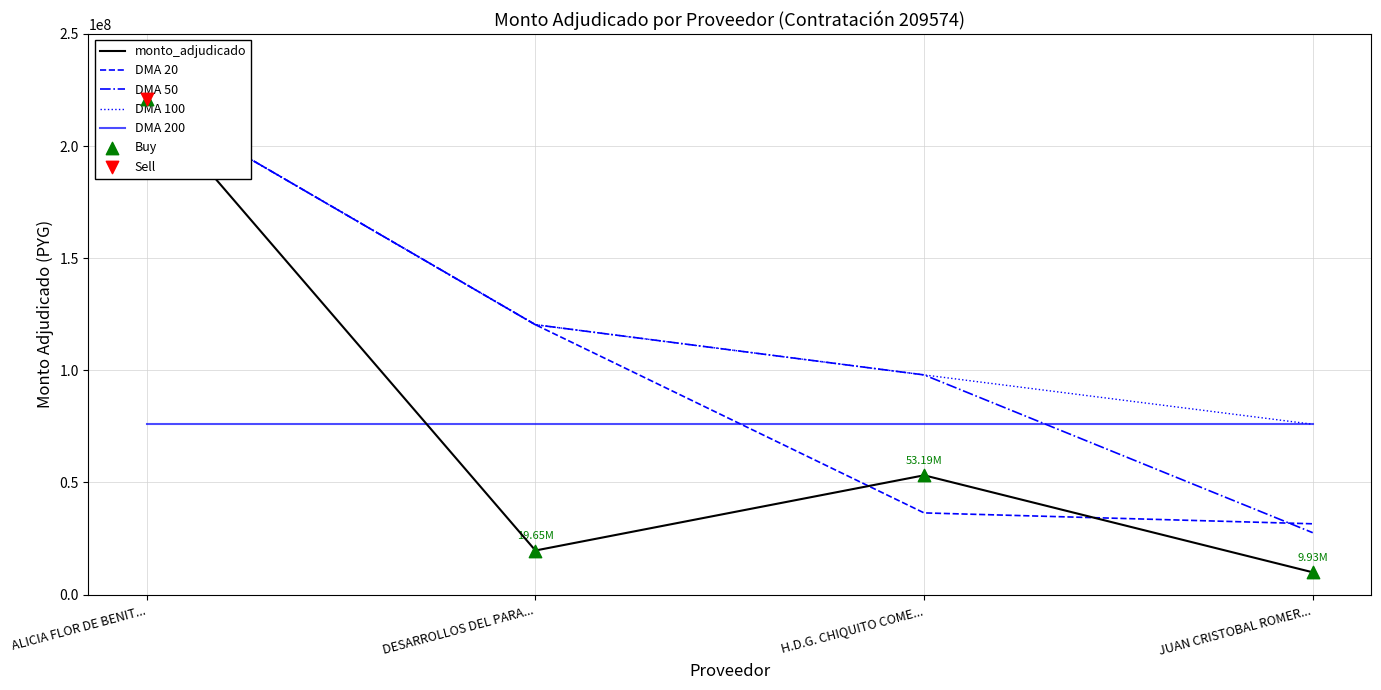

What are all the series names shown in the legend?

monto_adjudicado, DMA 20, DMA 50, DMA 100, DMA 200